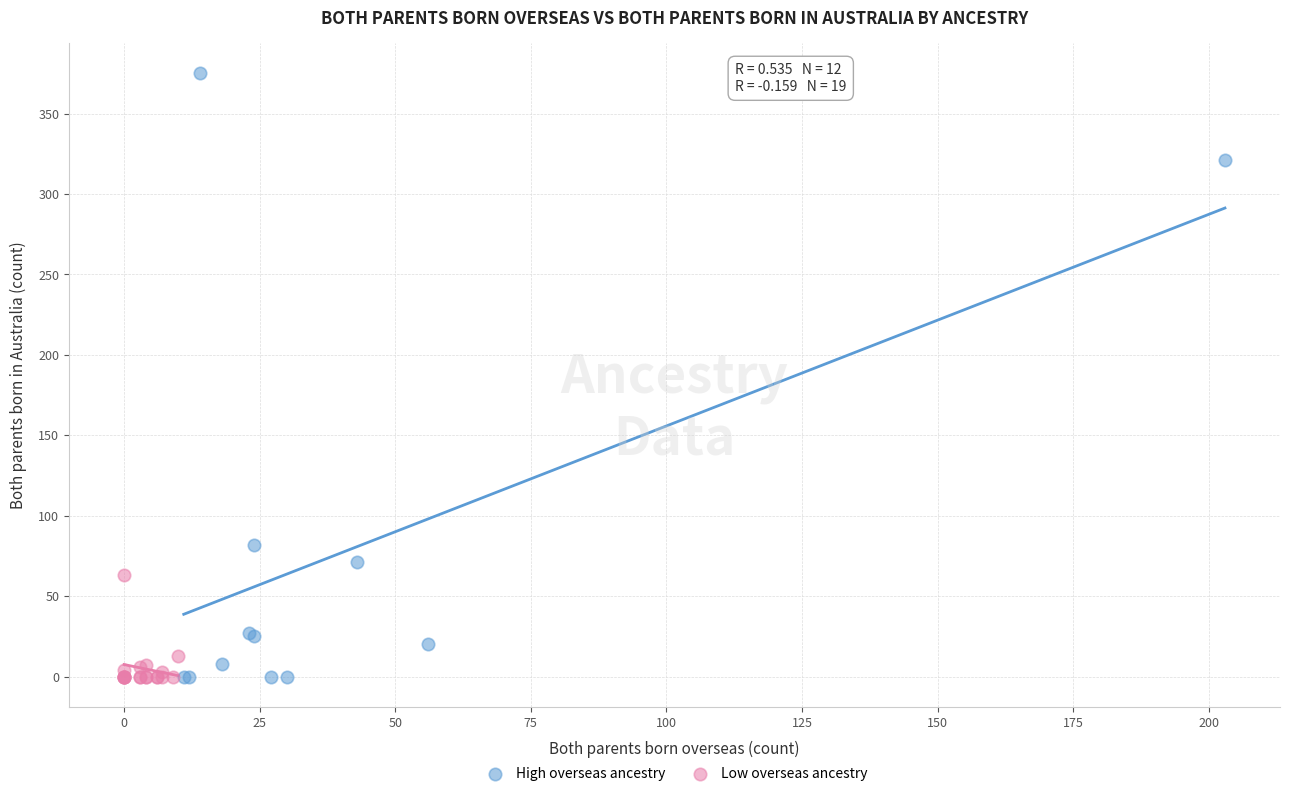

Which series has the largest Y range (max minus min)?

High overseas ancestry